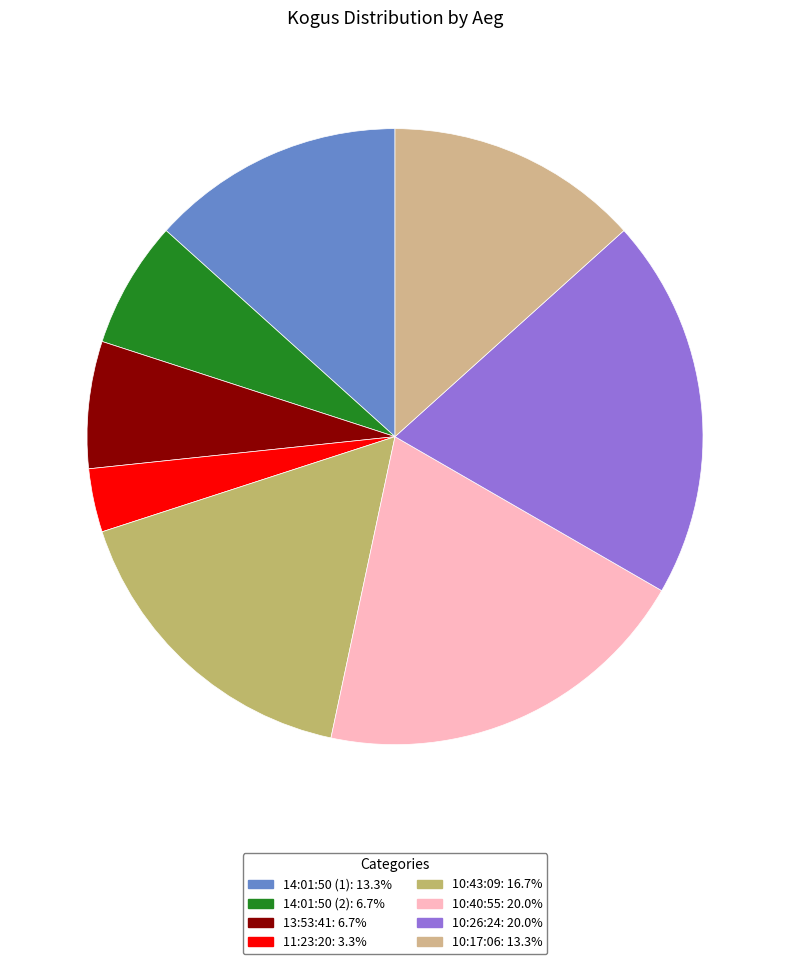

How many slices are in this pie chart?

8